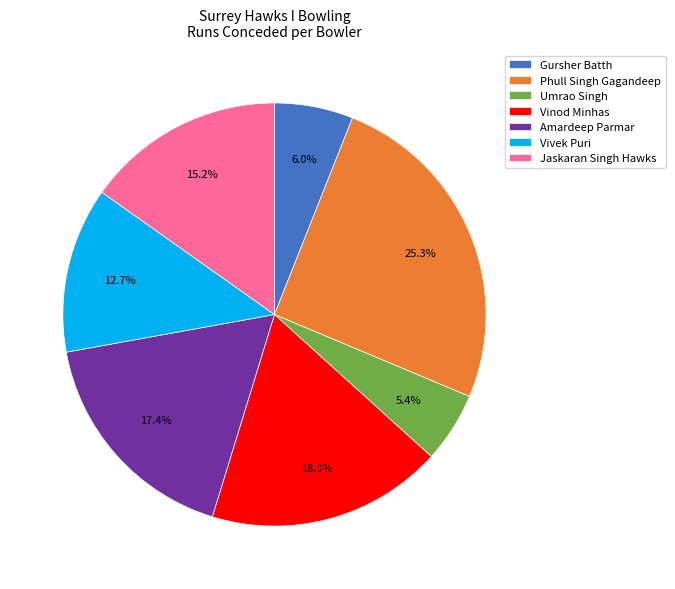

What is the ratio of the value at Jaskaran Singh Hawks to the value at Umrao Singh?

2.8